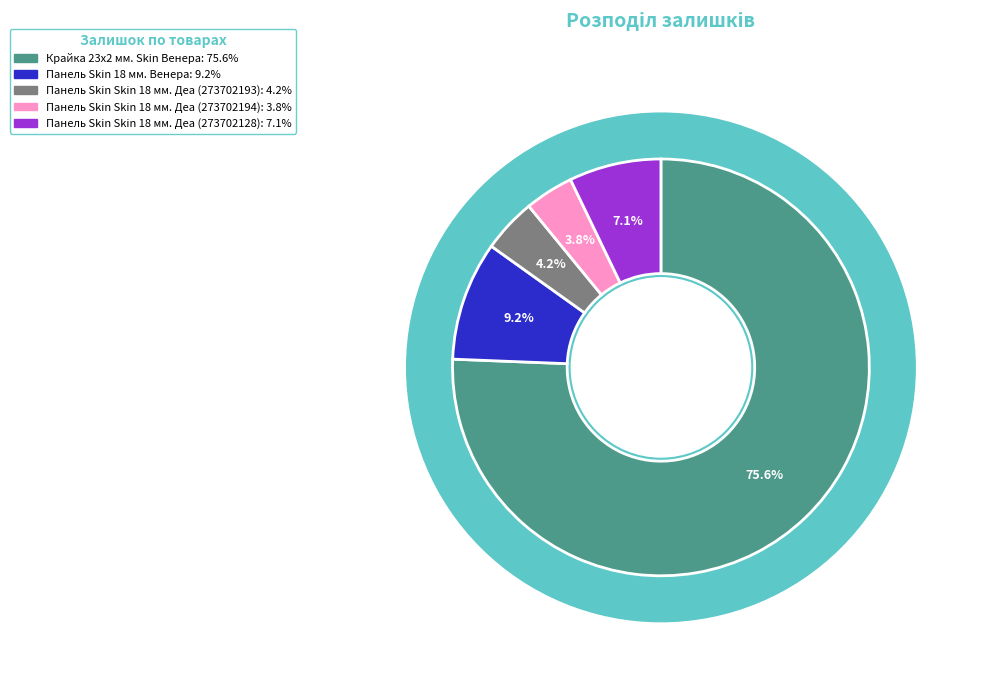

To the nearest percent, what is the difference between the Панель Skin 18 мм. Венера and Панель Skin Skin 18 мм. Деа (273702128) slice percentages?

2%